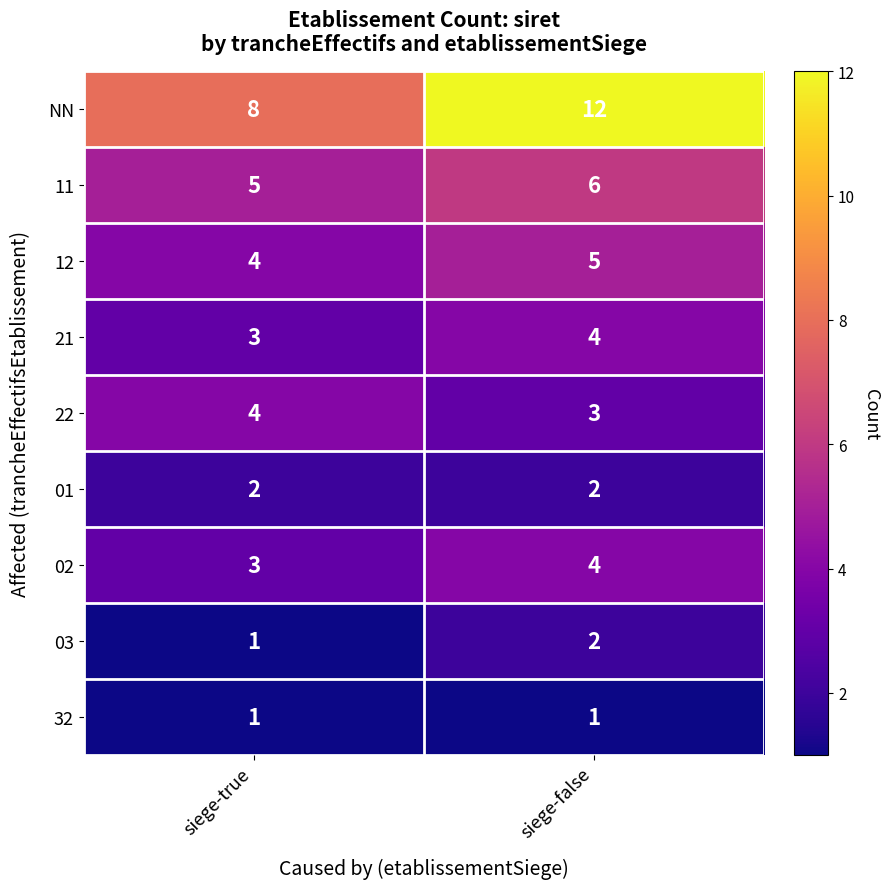

What is the spread (max minus min) of values at siege-true?

7